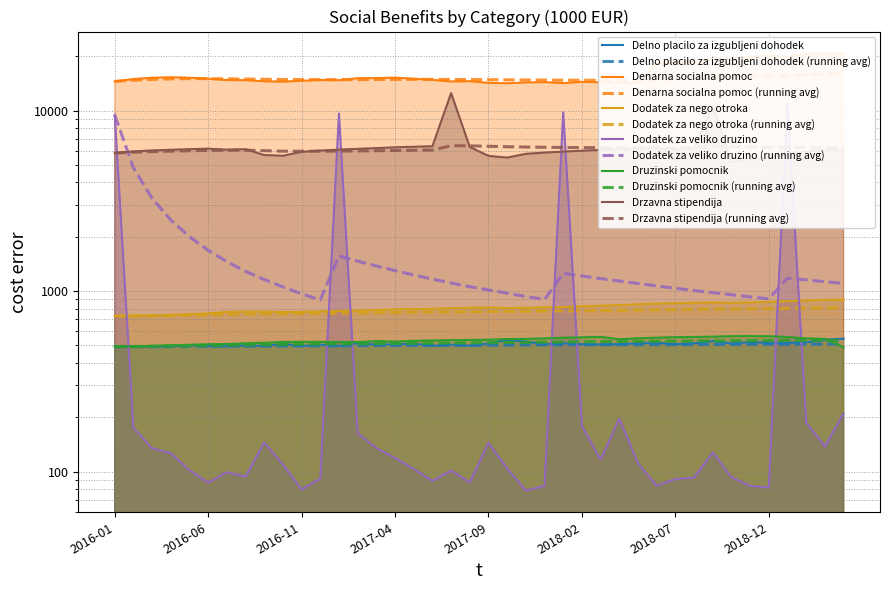

What is the average value of the Drzavna stipendija series?

6238.2